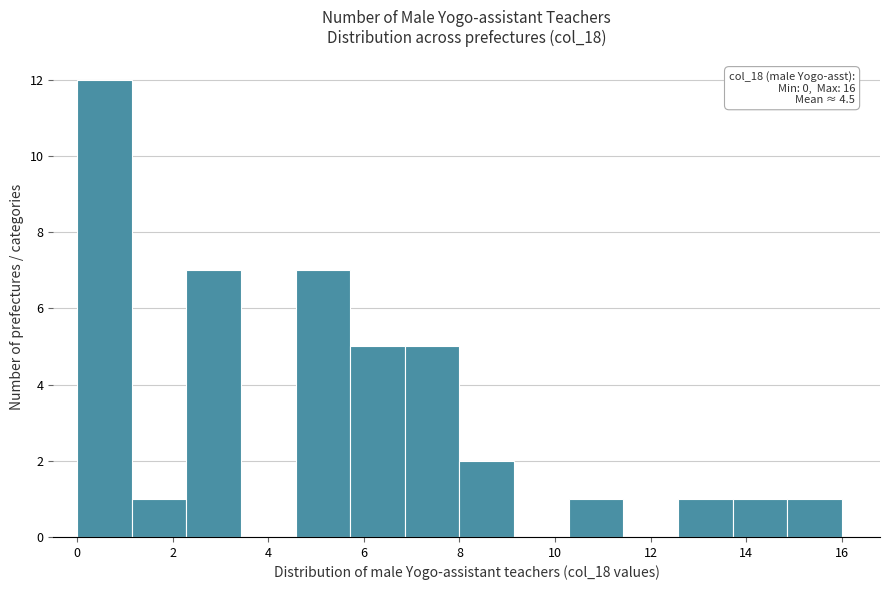

Over which range of the x-axis is the bar tallest?

0.0 to 1.2